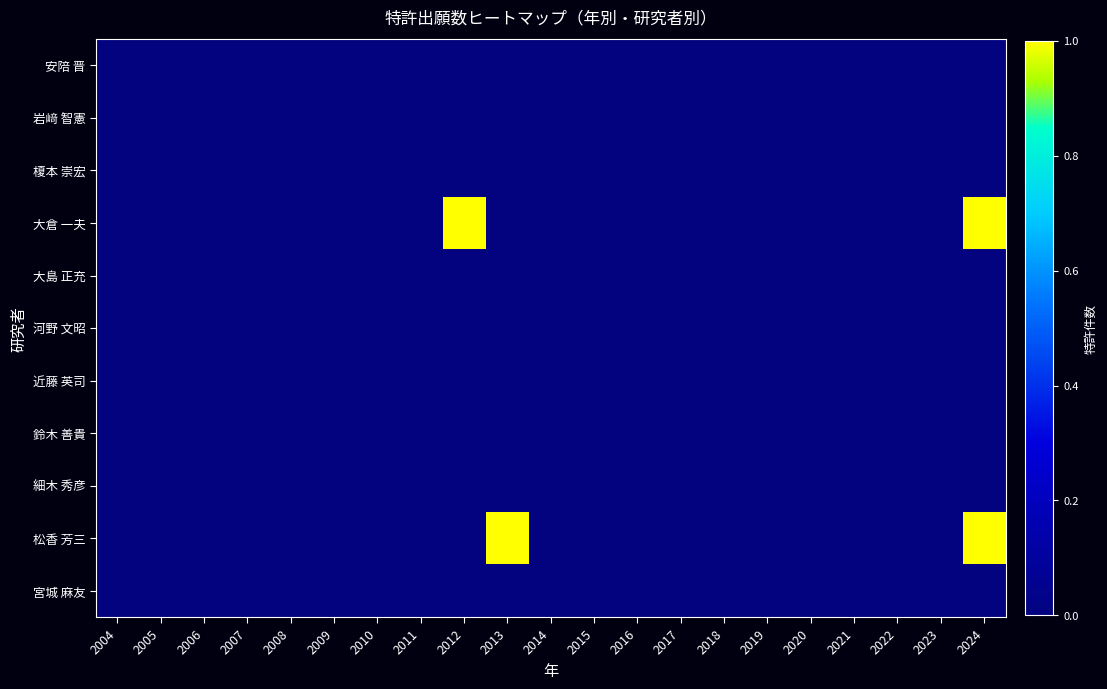

Between 2016 and 2022, which is larger?

2016